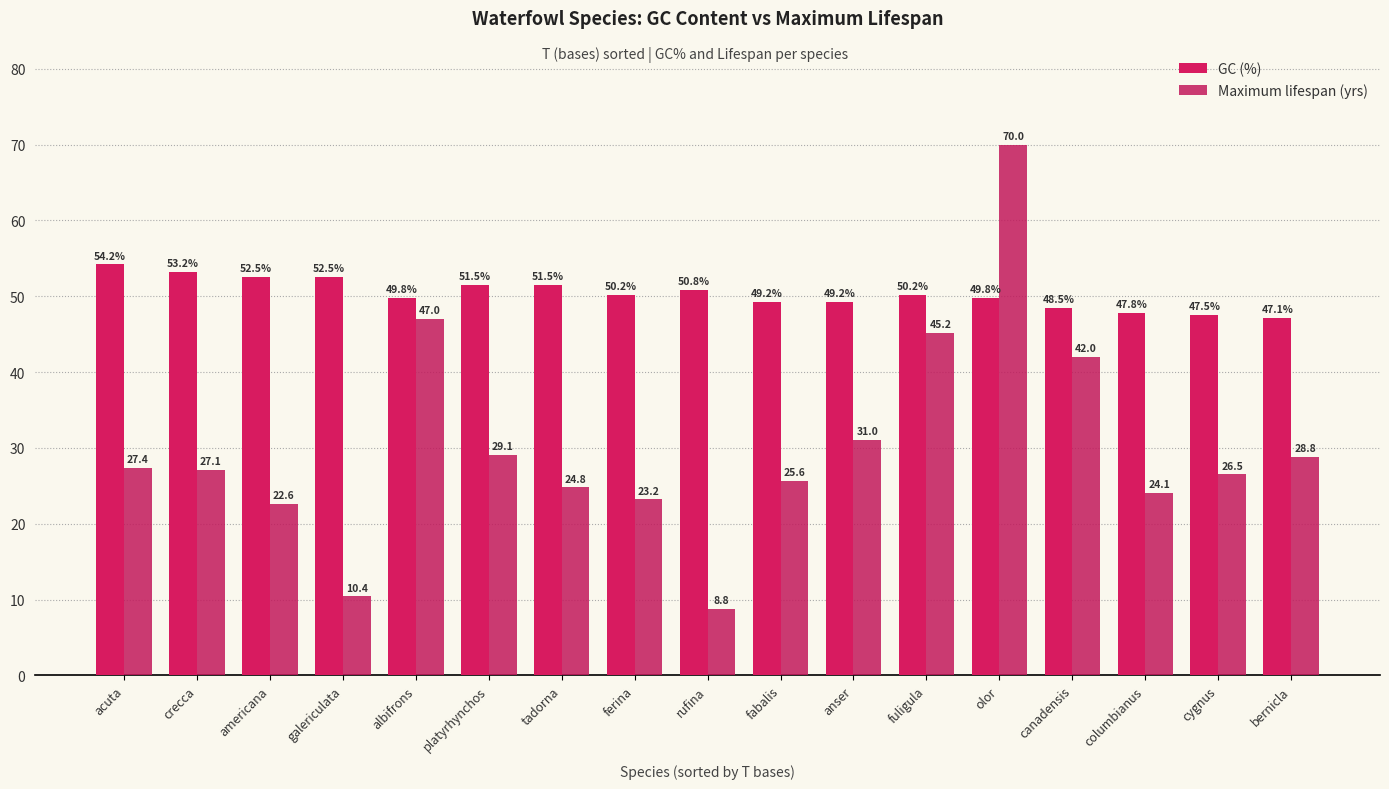

How many bars are there in total?

34